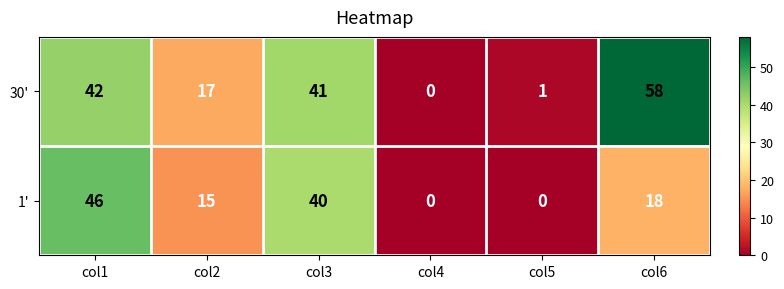

What is the difference between the highest and lowest values at col1?

4